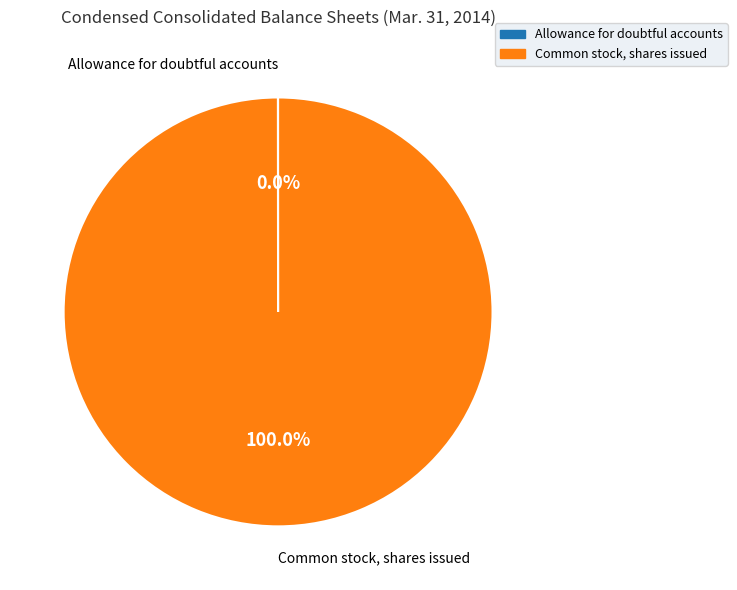

Which slice is the largest?

Common stock, shares issued